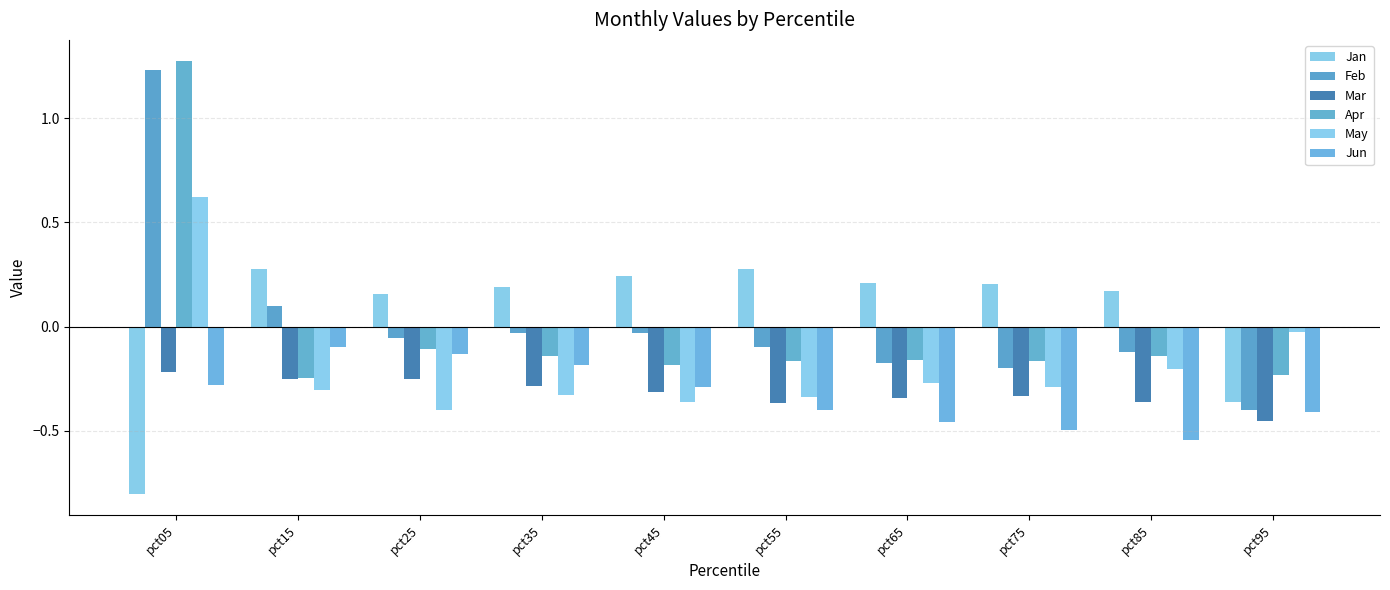

Which category has the lowest value in the May series?

pct25